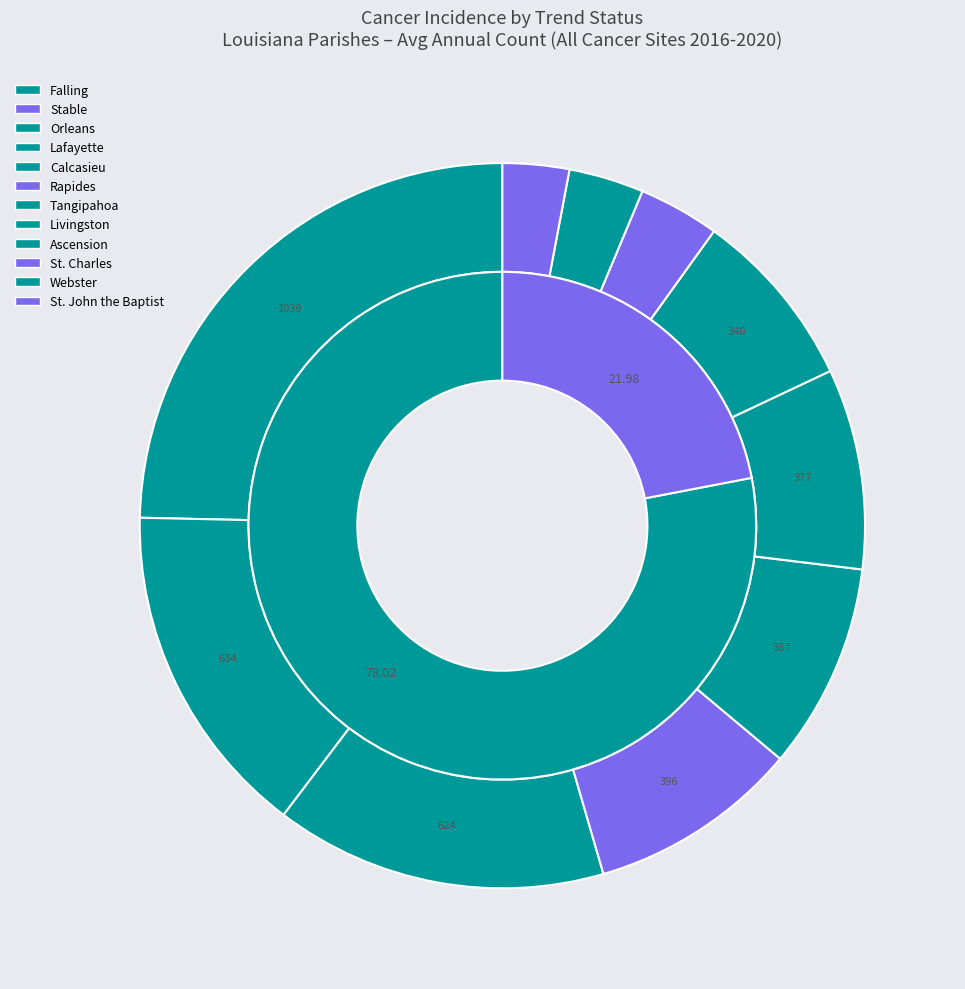

Is there any slice that represents more than half of the pie?

Yes